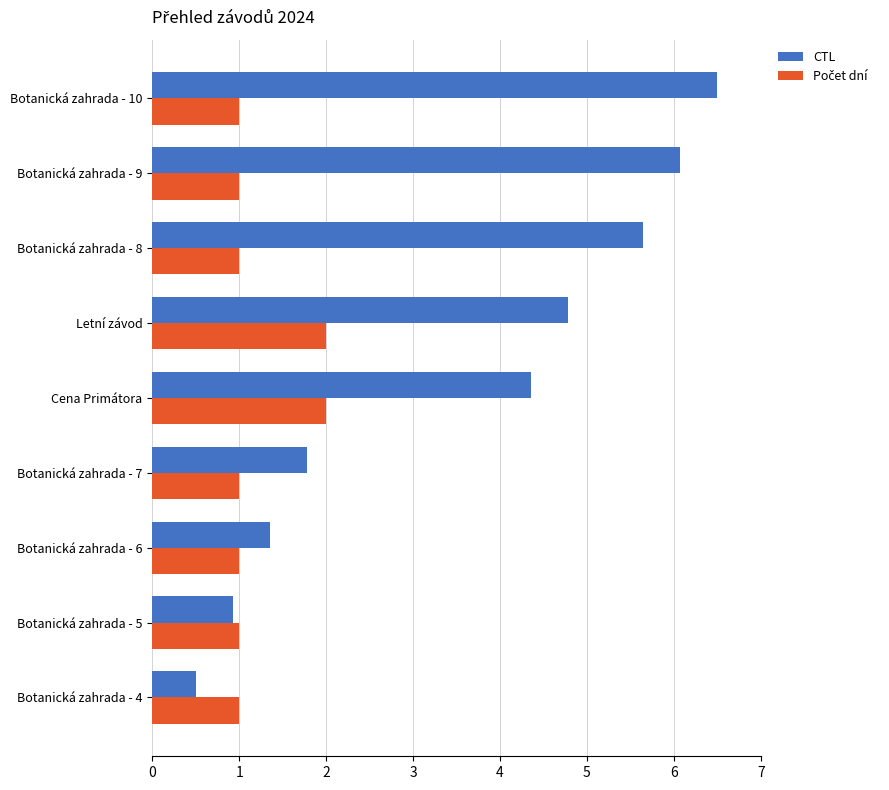

What is the average value of the CTL series?

3.5